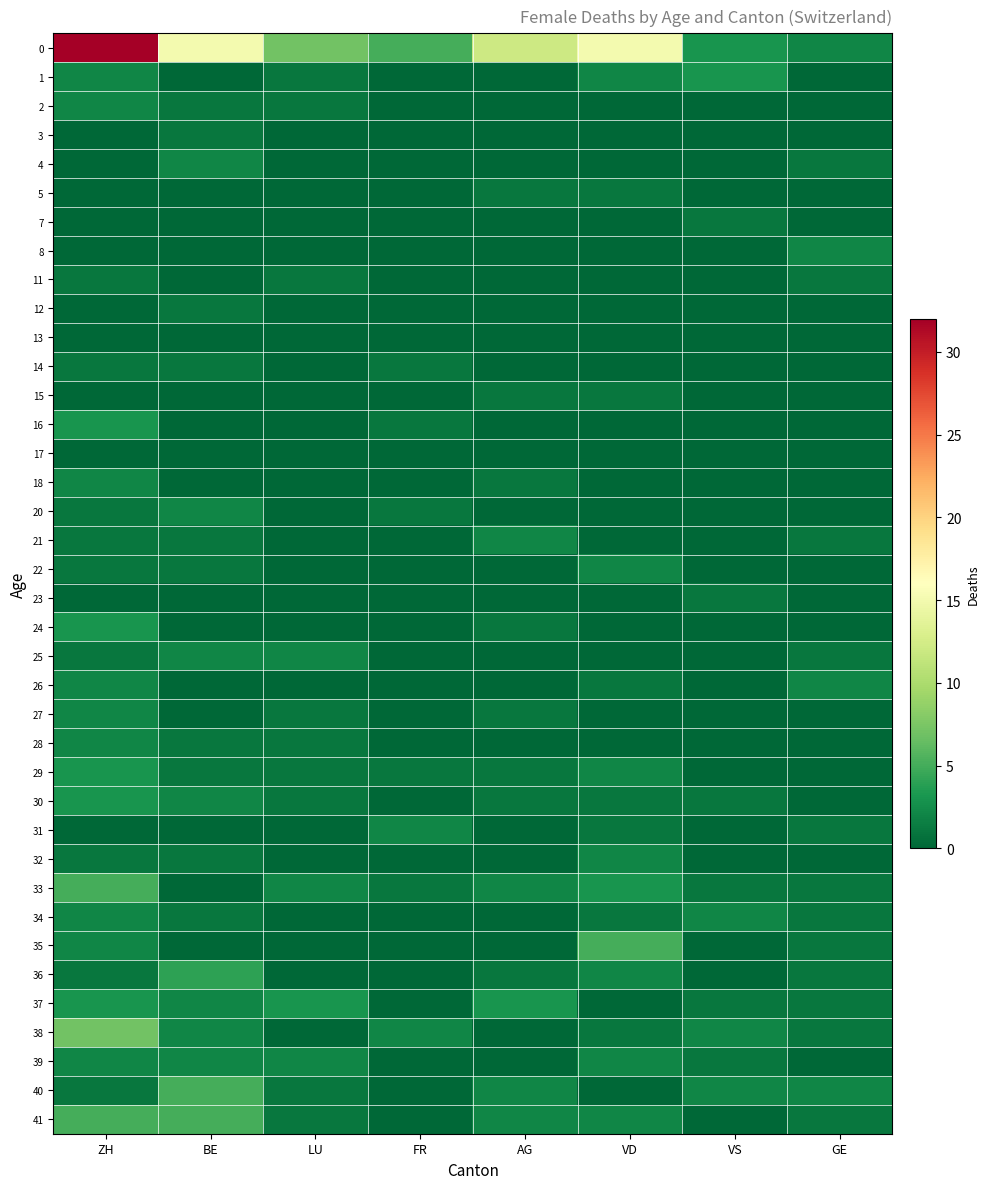

Reading left to right, extract all data points from this chart.

0: ZH=32	BE=15	LU=7	FR=5	AG=12	VD=15	VS=3	GE=2
1: ZH=2	BE=0	LU=1	FR=0	AG=0	VD=2	VS=3	GE=0
2: ZH=2	BE=1	LU=1	FR=0	AG=0	VD=0	VS=0	GE=0
3: ZH=0	BE=1	LU=0	FR=0	AG=0	VD=0	VS=0	GE=0
4: ZH=0	BE=2	LU=0	FR=0	AG=0	VD=0	VS=0	GE=1
5: ZH=0	BE=0	LU=0	FR=0	AG=1	VD=1	VS=0	GE=0
7: ZH=0	BE=0	LU=0	FR=0	AG=0	VD=0	VS=1	GE=0
8: ZH=0	BE=0	LU=0	FR=0	AG=0	VD=0	VS=0	GE=2
11: ZH=1	BE=0	LU=1	FR=0	AG=0	VD=0	VS=0	GE=1
12: ZH=0	BE=1	LU=0	FR=0	AG=0	VD=0	VS=0	GE=0
13: ZH=0	BE=0	LU=0	FR=0	AG=0	VD=0	VS=0	GE=0
14: ZH=1	BE=1	LU=0	FR=1	AG=0	VD=0	VS=0	GE=0
15: ZH=0	BE=0	LU=0	FR=0	AG=1	VD=1	VS=0	GE=0
16: ZH=3	BE=0	LU=0	FR=1	AG=0	VD=0	VS=0	GE=0
17: ZH=0	BE=0	LU=0	FR=0	AG=0	VD=0	VS=0	GE=0
18: ZH=2	BE=0	LU=0	FR=0	AG=1	VD=0	VS=0	GE=0
20: ZH=1	BE=2	LU=0	FR=1	AG=0	VD=0	VS=0	GE=0
21: ZH=1	BE=1	LU=0	FR=0	AG=2	VD=0	VS=0	GE=1
22: ZH=1	BE=1	LU=0	FR=0	AG=0	VD=2	VS=0	GE=0
23: ZH=0	BE=0	LU=0	FR=0	AG=0	VD=0	VS=1	GE=0
24: ZH=3	BE=0	LU=0	FR=0	AG=1	VD=0	VS=0	GE=0
25: ZH=1	BE=2	LU=2	FR=0	AG=0	VD=0	VS=0	GE=1
26: ZH=2	BE=0	LU=0	FR=0	AG=0	VD=1	VS=0	GE=2
27: ZH=2	BE=0	LU=1	FR=0	AG=1	VD=0	VS=0	GE=0
28: ZH=2	BE=1	LU=1	FR=0	AG=0	VD=0	VS=0	GE=0
29: ZH=3	BE=1	LU=1	FR=1	AG=1	VD=2	VS=0	GE=0
30: ZH=3	BE=2	LU=1	FR=0	AG=1	VD=1	VS=1	GE=0
31: ZH=0	BE=0	LU=0	FR=2	AG=0	VD=1	VS=0	GE=1
32: ZH=1	BE=1	LU=0	FR=0	AG=0	VD=2	VS=0	GE=0
33: ZH=5	BE=0	LU=2	FR=1	AG=2	VD=3	VS=1	GE=1
34: ZH=2	BE=1	LU=0	FR=0	AG=0	VD=1	VS=2	GE=1
35: ZH=2	BE=0	LU=0	FR=0	AG=0	VD=5	VS=0	GE=1
36: ZH=1	BE=4	LU=0	FR=0	AG=1	VD=2	VS=0	GE=1
37: ZH=3	BE=2	LU=3	FR=0	AG=3	VD=0	VS=1	GE=1
38: ZH=7	BE=2	LU=0	FR=2	AG=0	VD=1	VS=2	GE=1
39: ZH=2	BE=2	LU=2	FR=0	AG=0	VD=2	VS=1	GE=0
40: ZH=1	BE=5	LU=1	FR=0	AG=2	VD=0	VS=2	GE=2
41: ZH=5	BE=5	LU=1	FR=0	AG=2	VD=2	VS=0	GE=1